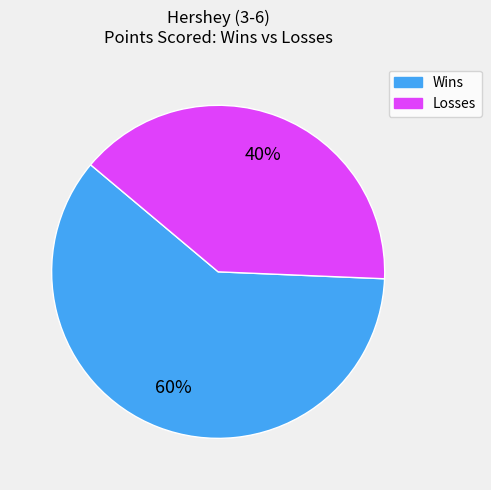

How many segments does this pie chart have?

2